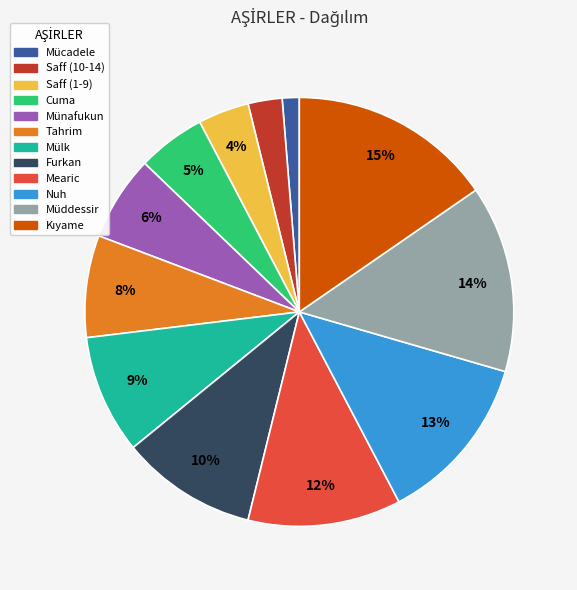

To the nearest percent, what portion does Saff (1-9) represent?

4%